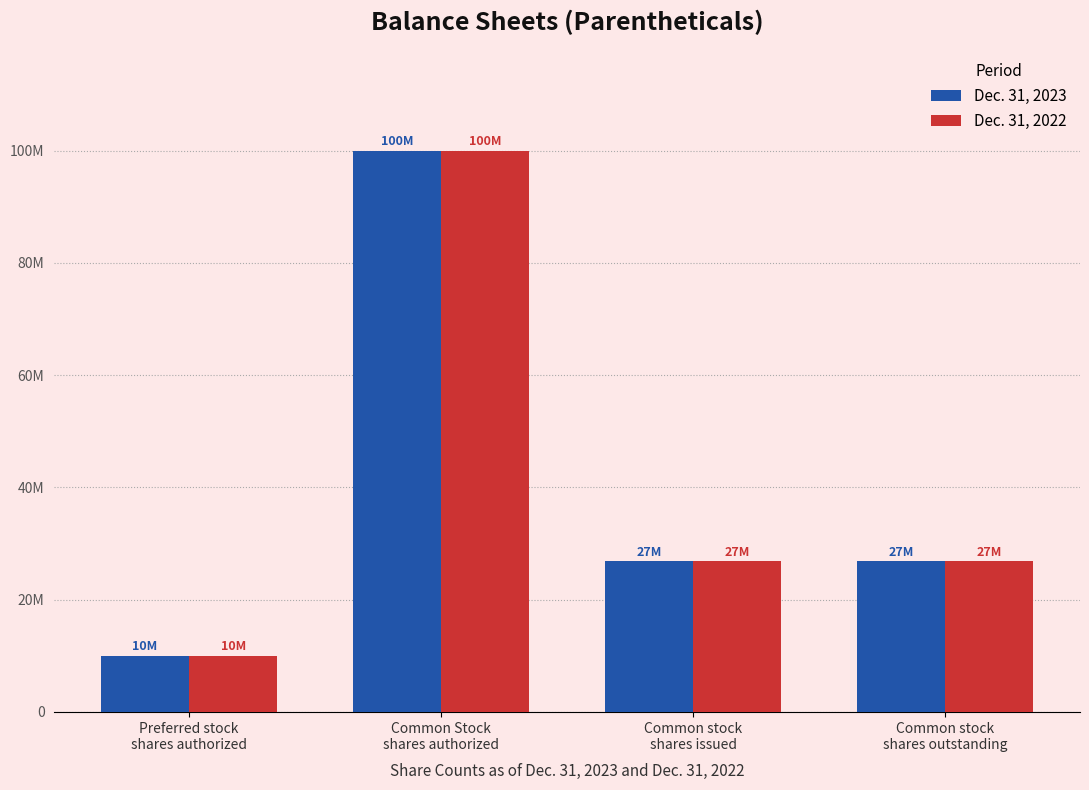

The Dec. 31, 2022 series shows 11069178 at Common stock
shares issued. True or false?

False